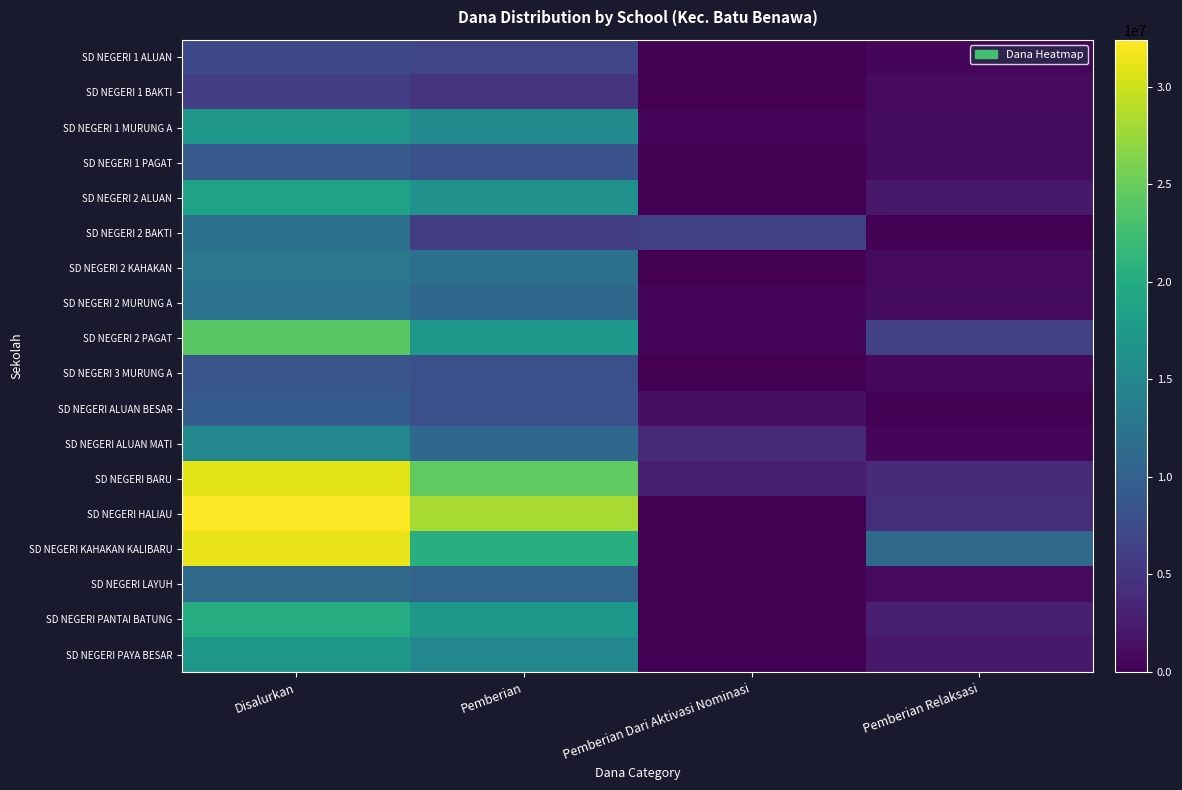

What is the total value across all series at Pemberian Relaksasi?

40725000